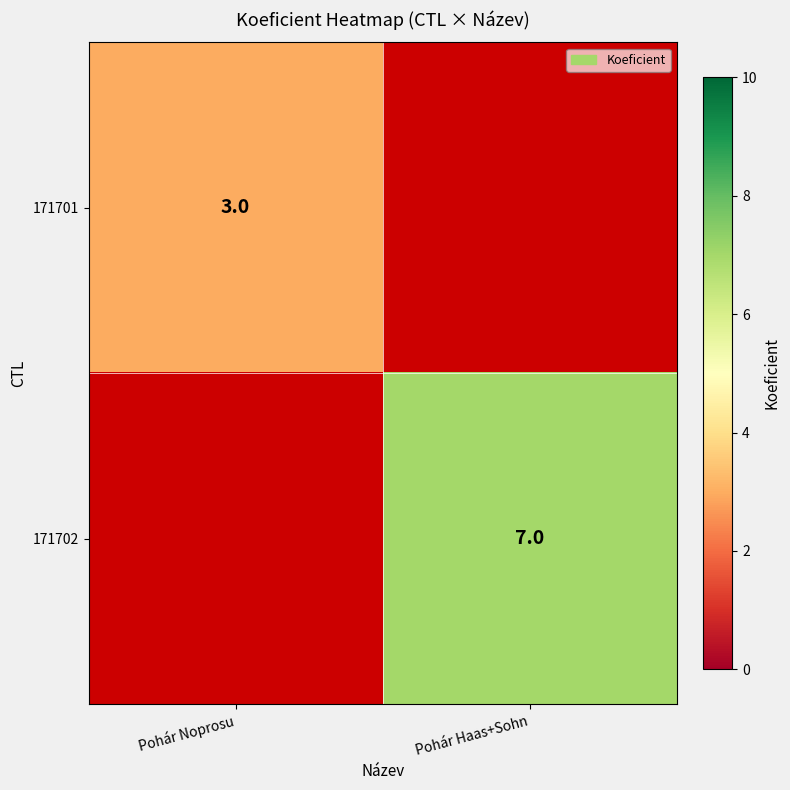

Is it true that 171701 equals 4 at Pohár Noprosu?

False